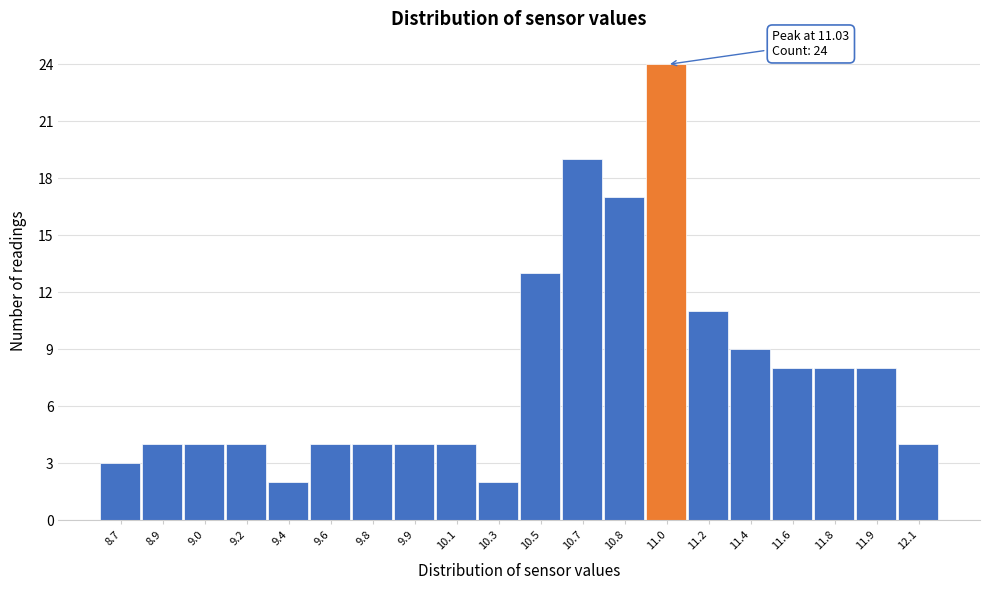

Reading left to right, what are all the values shown in this chart?

8.7=3	8.9=4	9.0=4	9.2=4	9.4=2	9.6=4	9.8=4	9.9=4	10.1=4	10.3=2	10.5=13	10.7=19	10.8=17	11.0=24	11.2=11	11.4=9	11.6=8	11.8=8	11.9=8	12.1=4